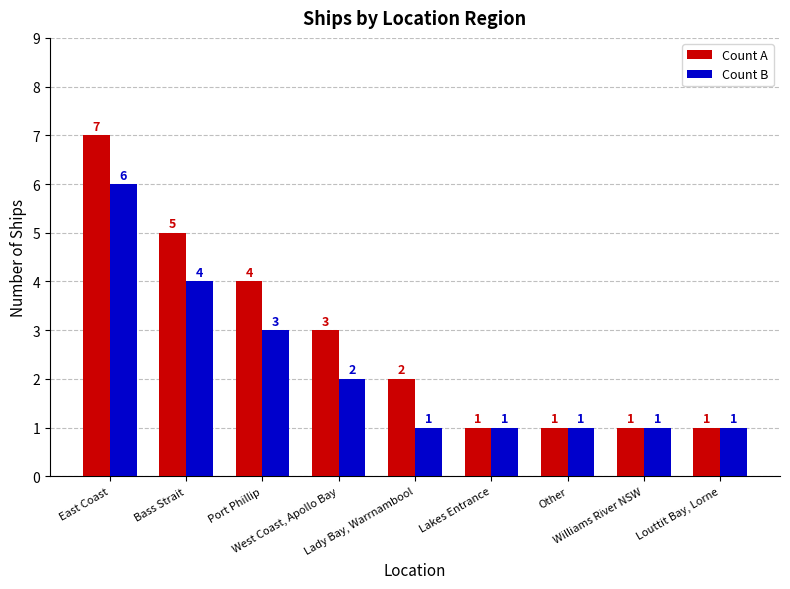

What is the difference between the maximum and minimum values in the Count B series?

5